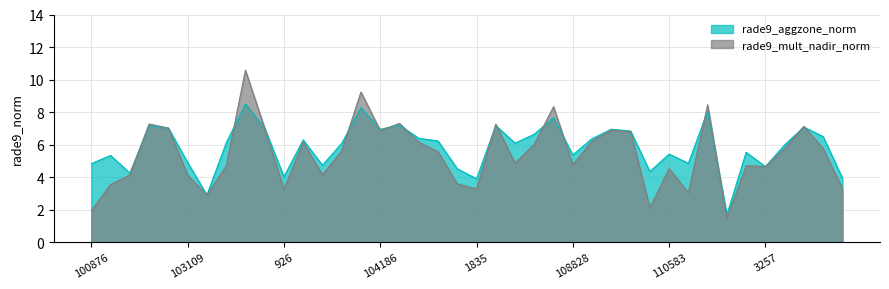

Reading left to right, transcribe all the data shown in this chart.

rade9_aggzone_norm: 100876=4.8	101003=5.3	102741=4.2	102861=7.2	647=7.0	103109=4.9	103227=2.9	103474=6.1	103583=8.5	103592=7.0	926=4.0	103827=6.3	103946=4.7	104062=6.1	1070=8.3	104186=6.9	104304=7.2	104422=6.4	1700=6.2	107945=4.5	1835=3.9	108468=7.2	108481=6.1	108645=6.6	1961=7.7	108828=5.4	109170=6.4	2114=6.9	109705=6.8	110398=4.3	110583=5.4	114275=4.8	114511=8.1	3131=1.7	3176=5.5	3257=4.6	115217=6.0	115329=7.1	115445=6.5	115581=3.9
rade9_mult_nadir_norm: 100876=1.9	101003=3.5	102741=4.1	102861=7.3	647=7.0	103109=4.1	103227=2.9	103474=4.7	103583=10.6	103592=7.0	926=3.2	103827=6.2	103946=4.1	104062=5.6	1070=9.2	104186=6.9	104304=7.3	104422=6.2	1700=5.6	107945=3.6	1835=3.3	108468=7.3	108481=4.9	108645=6.0	1961=8.3	108828=4.8	109170=6.2	2114=6.9	109705=6.8	110398=2.1	110583=4.5	114275=3.0	114511=8.4	3131=1.5	3176=4.7	3257=4.6	115217=5.8	115329=7.1	115445=5.8	115581=3.3